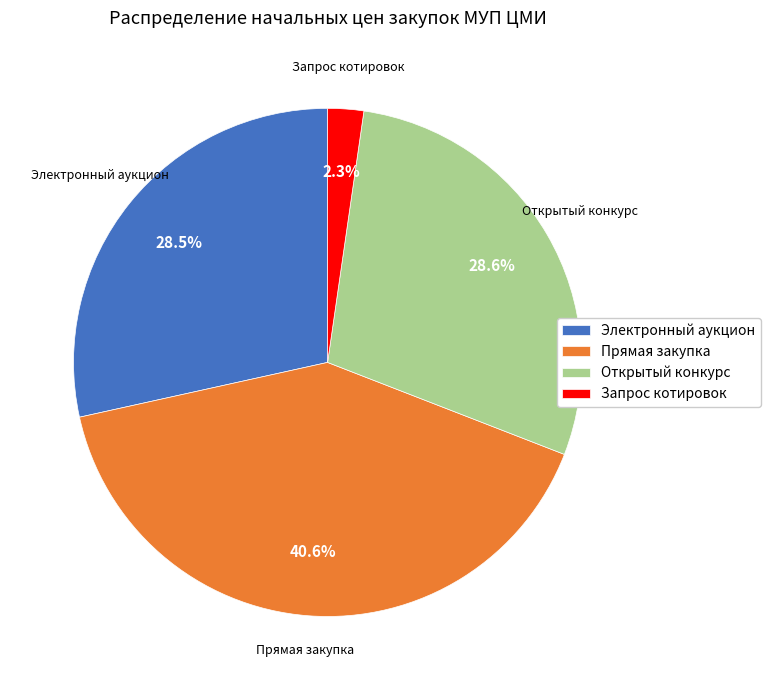

Which category has the smallest portion of the pie?

Запрос котировок